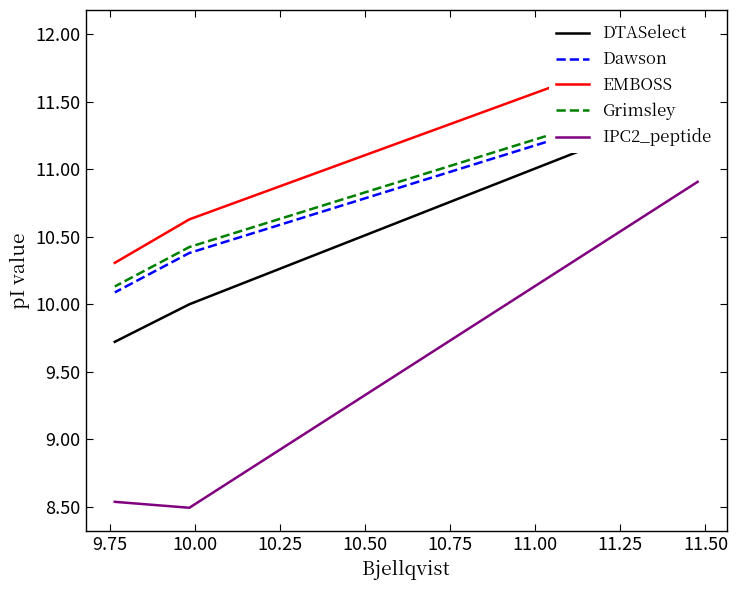

Rank the series by their maximum value, from highest to lowest.

EMBOSS, Grimsley, Dawson, DTASelect, IPC2_peptide